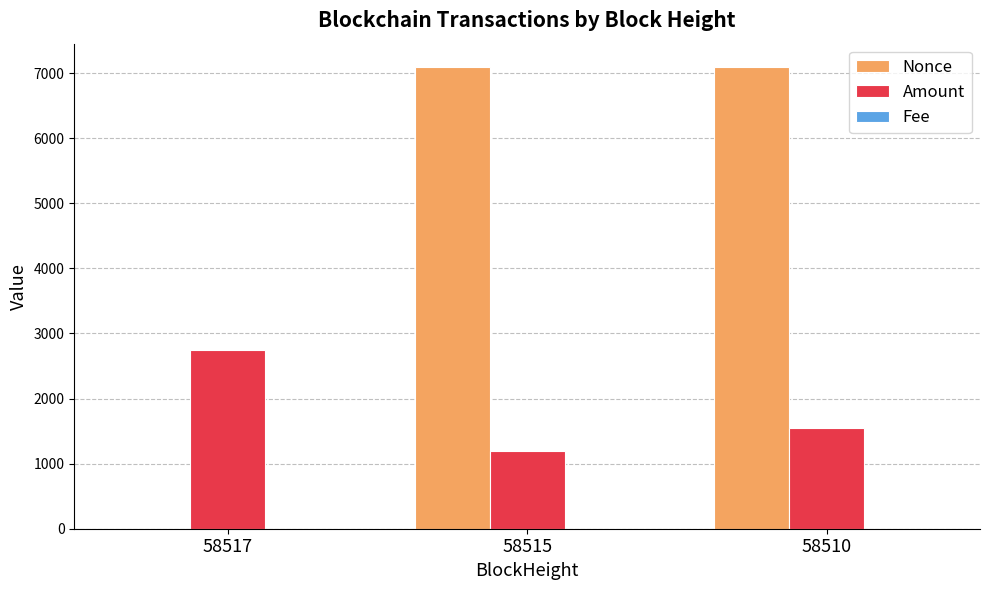

Count the number of categories in the chart.

3